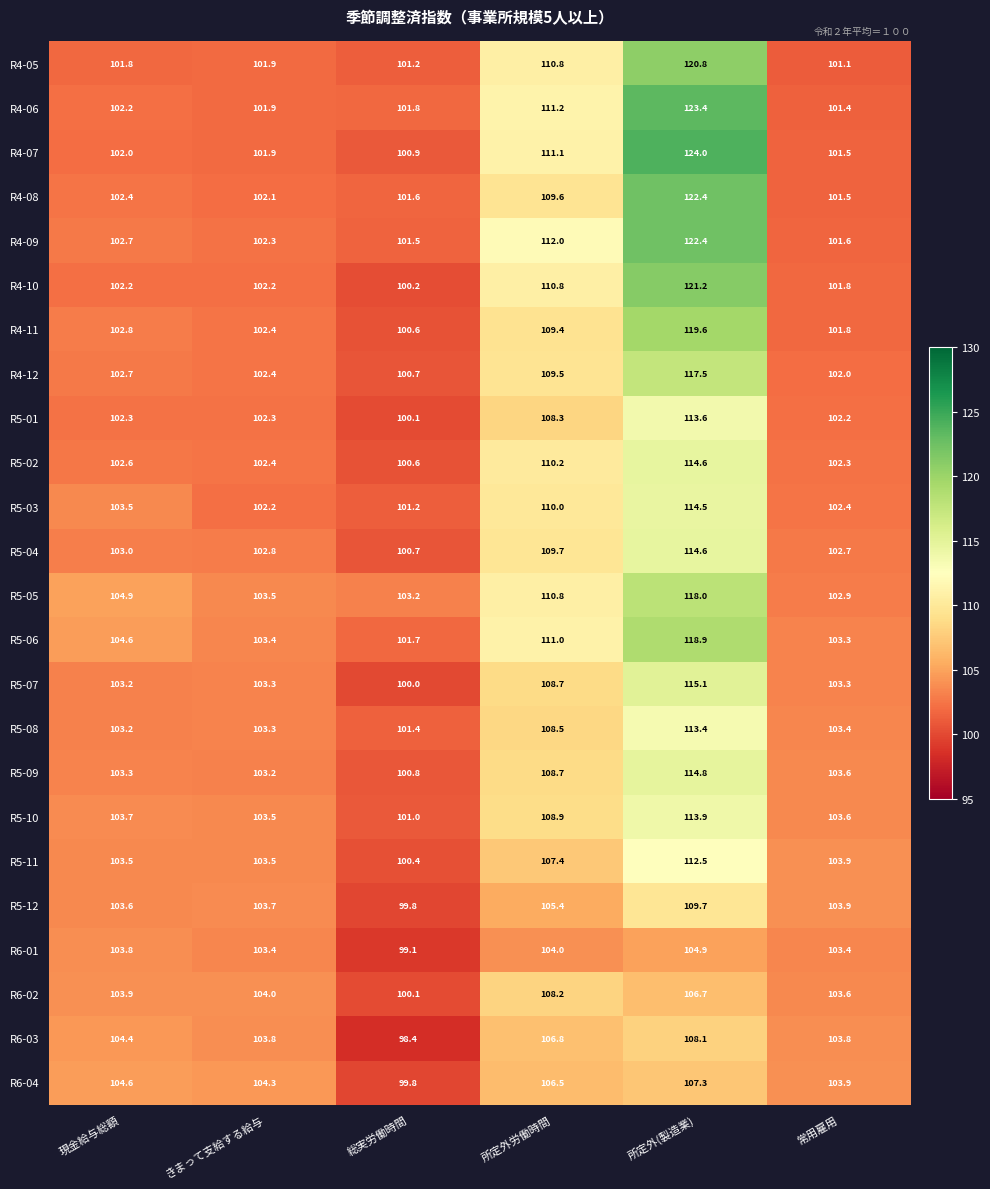

At how many categories does at least one series exceed 109?

2